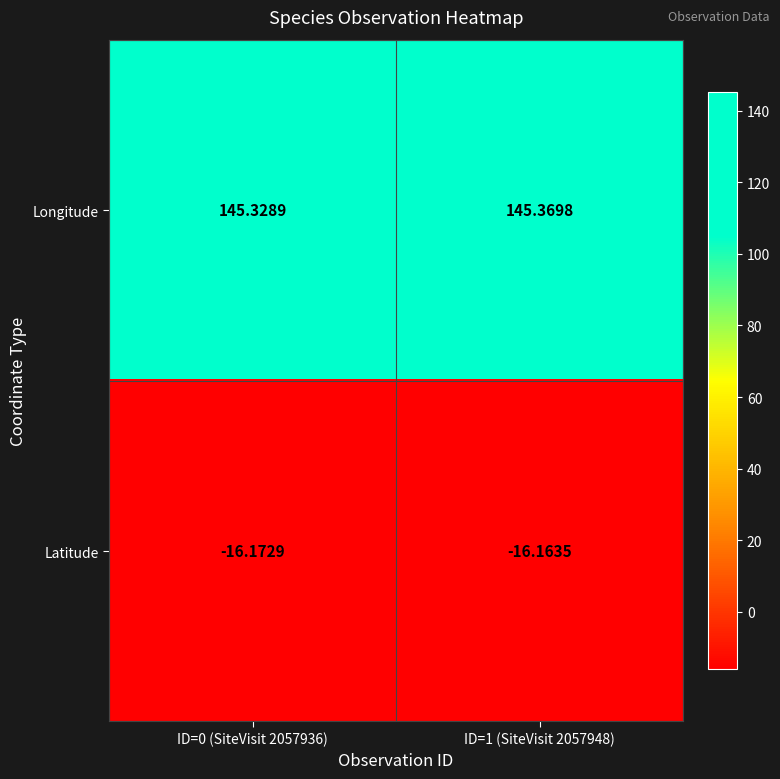

Which series changed the most between ID=0 (SiteVisit 2057936) and ID=1 (SiteVisit 2057948)?

Longitude